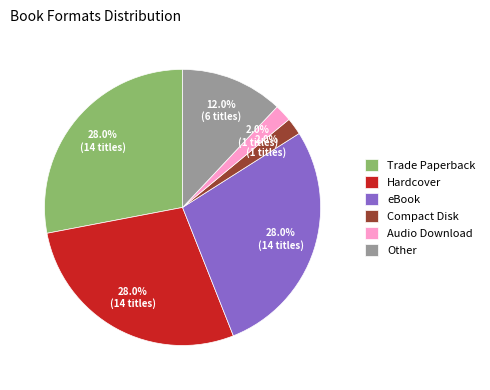

How many slices are in this pie chart?

6